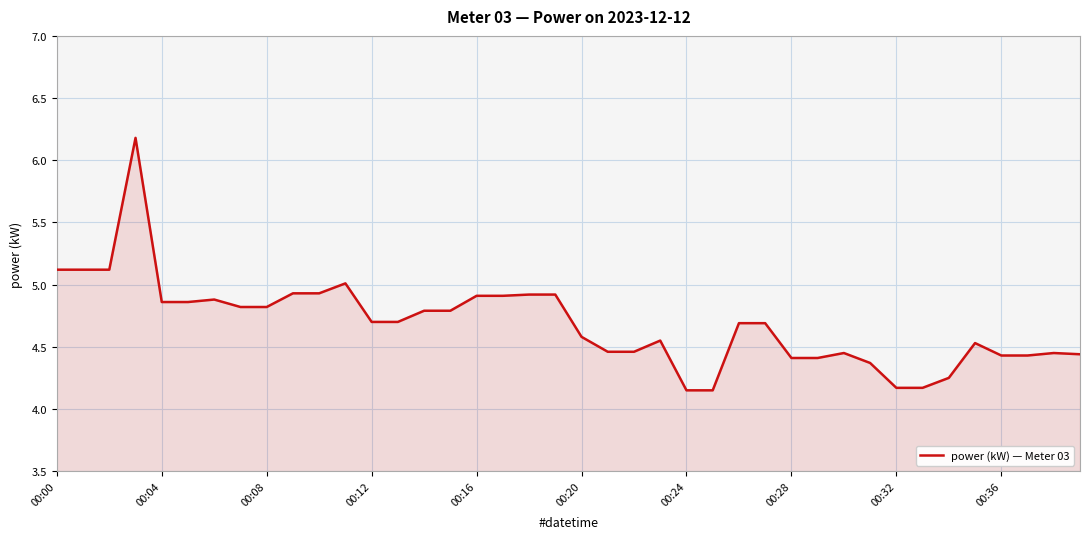

What is the difference between the second highest and second lowest values?

1.0